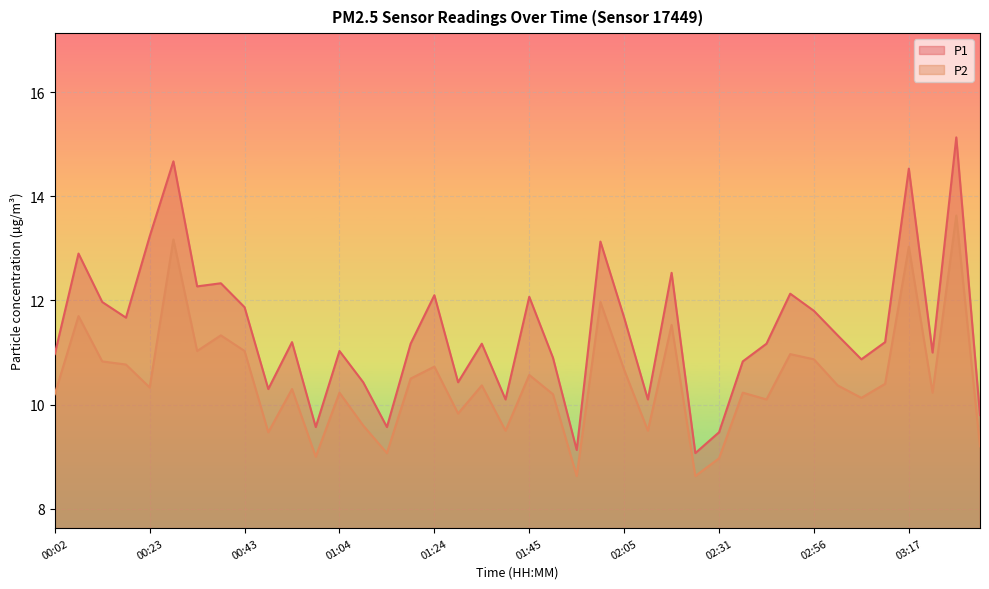

True or false: P2 has a value of 15.2 at 02:20.

False